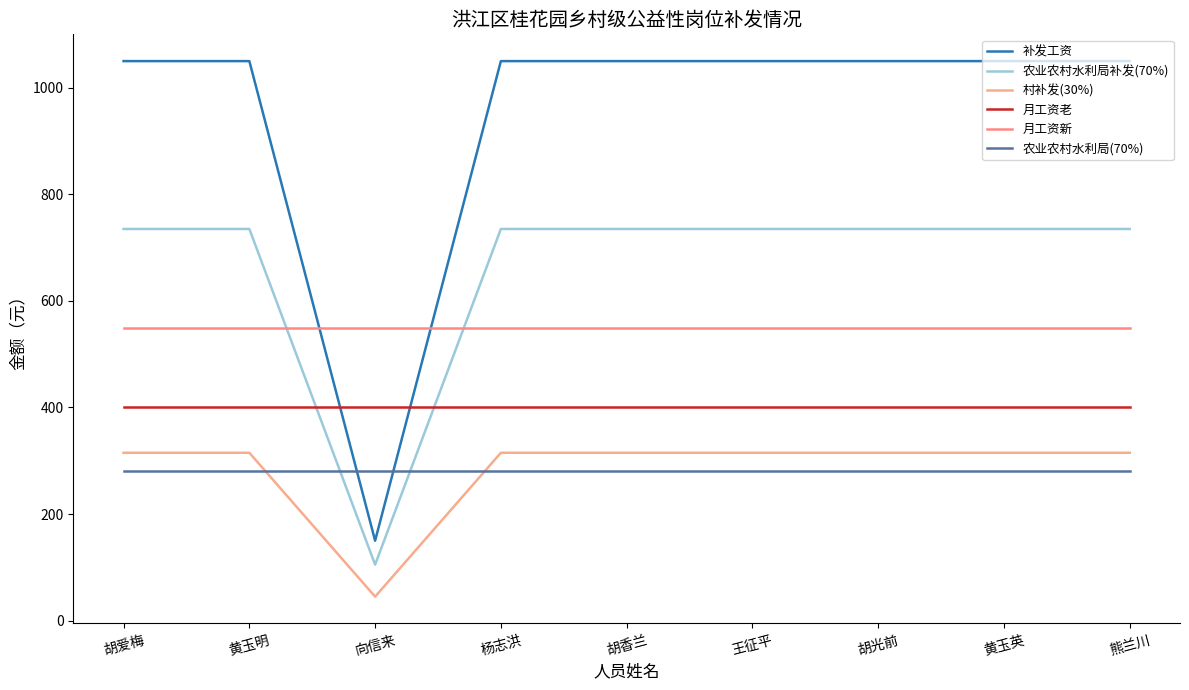

At which label is 农业农村水利局(70%) closest to 280?

胡爱梅